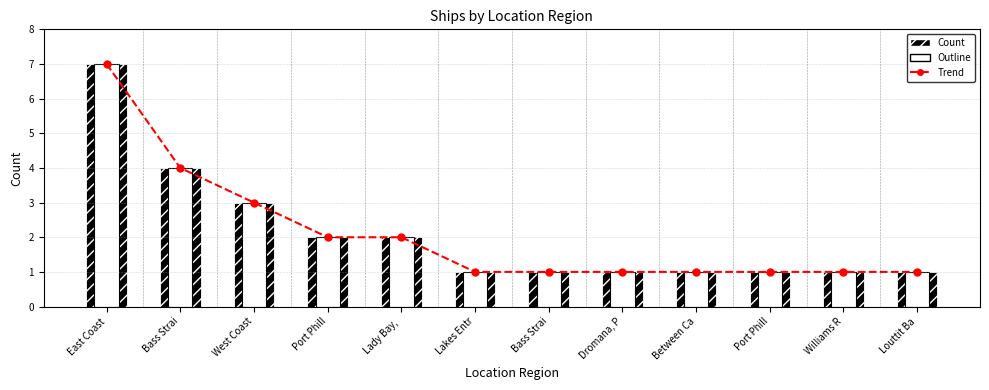

Rank the categories by Count value from lowest to highest.

Lakes Entr, Bass Strai, Dromana, P, Between Ca, Port Phill, Williams R, Louttit Ba, Port Phill, Lady Bay, , West Coast, Bass Strai, East Coast